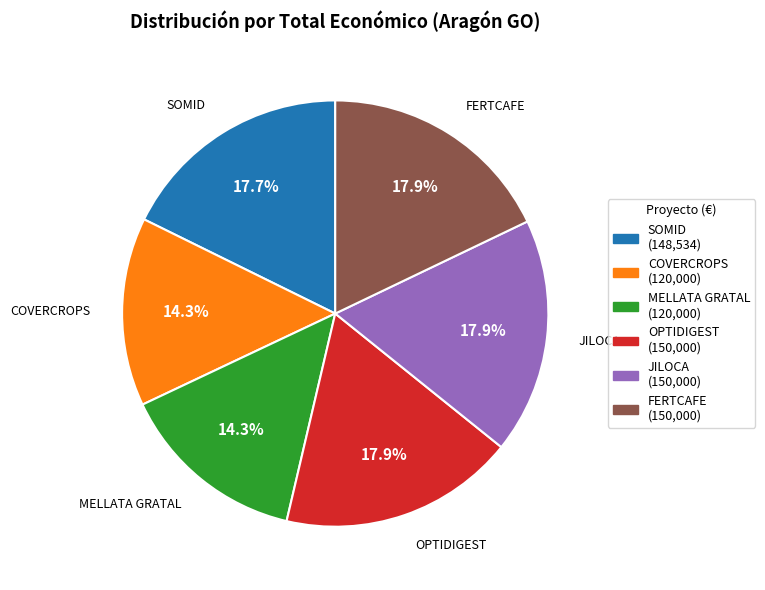

Which has a higher value, JILOCA or MELLATA GRATAL?

JILOCA